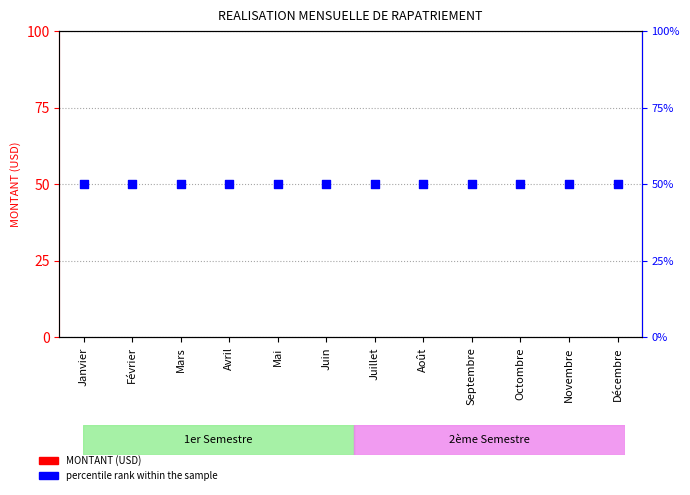

At how many categories does at least one series exceed 4?

12